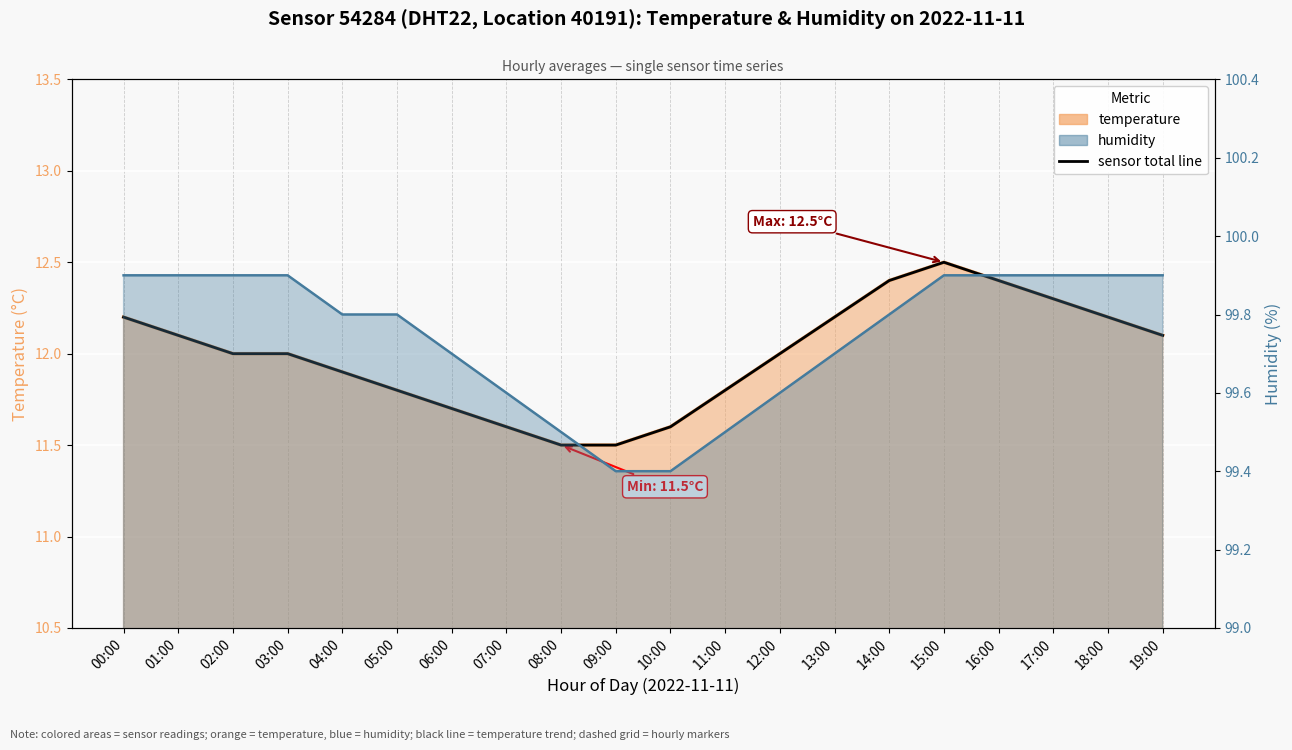

Between 09:00 and 17:00, which series saw the biggest shift?

temperature